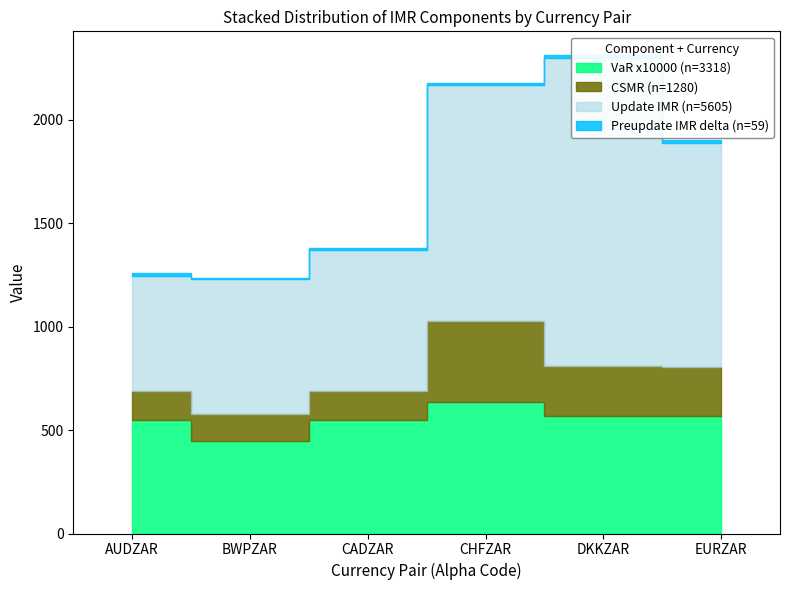

What is the average value of the Update IMR (avg) series?

934.2